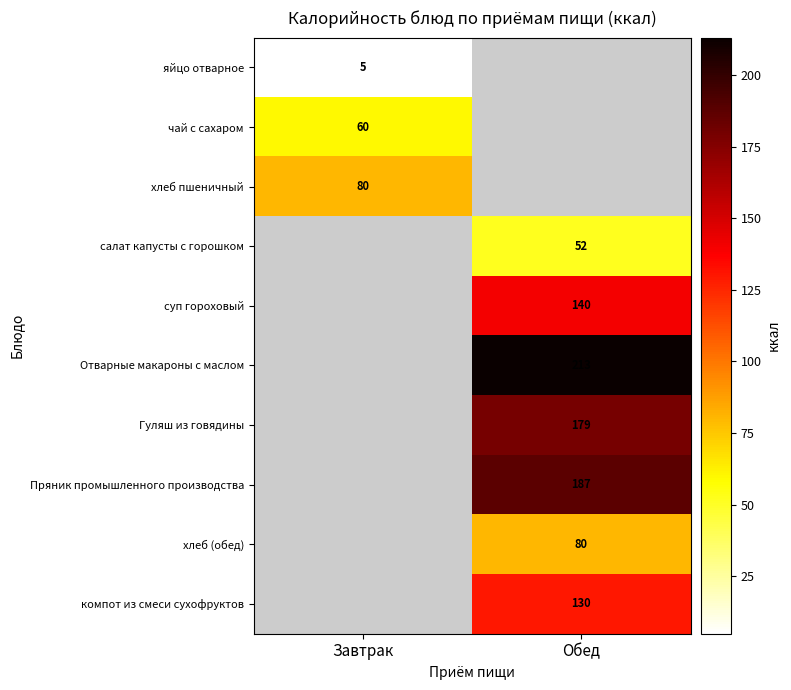

Is it true that Отварные макароны с маслом equals 328.9 at Обед?

False